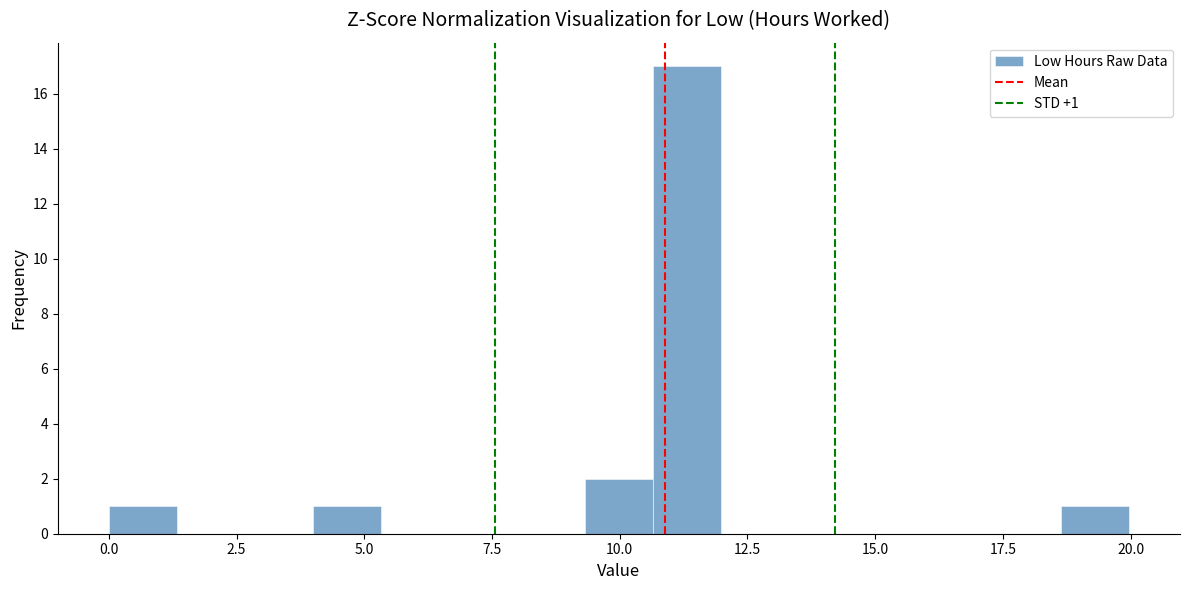

Read against the x-axis, roughly where is the centre of the tallest bar?

11.5